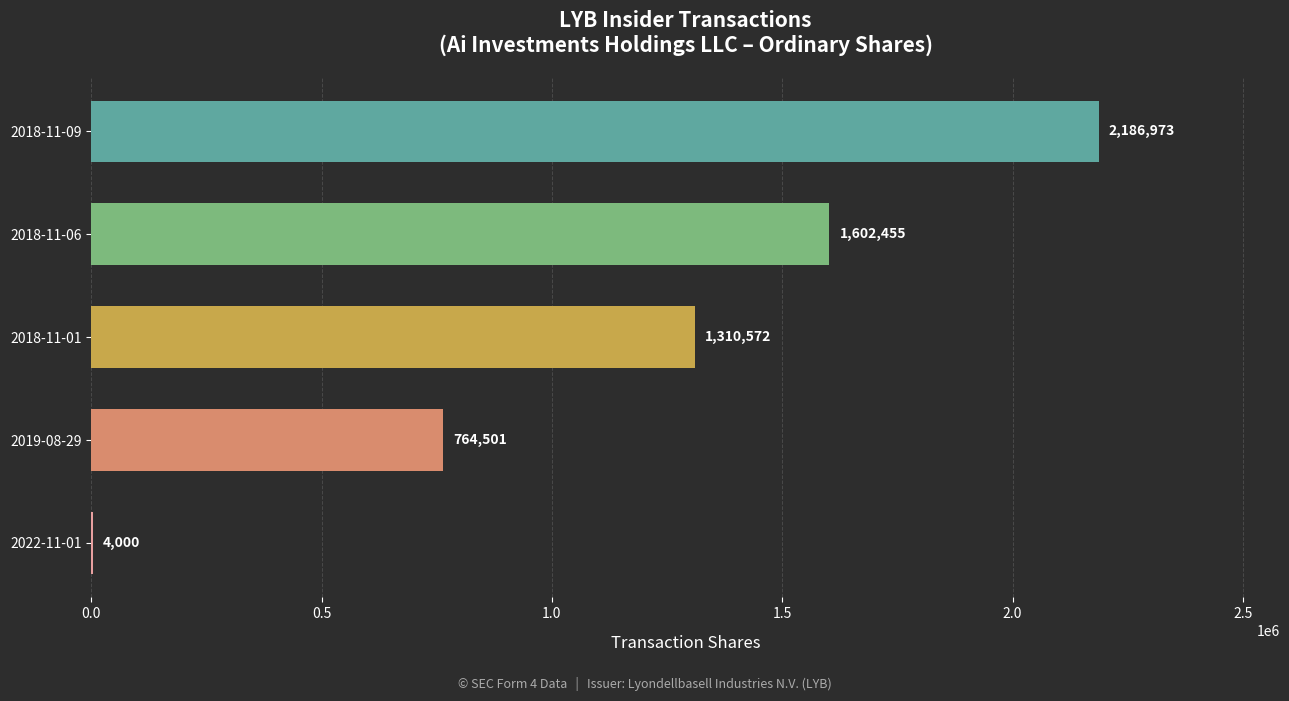

What is the sum of all values?

5868501